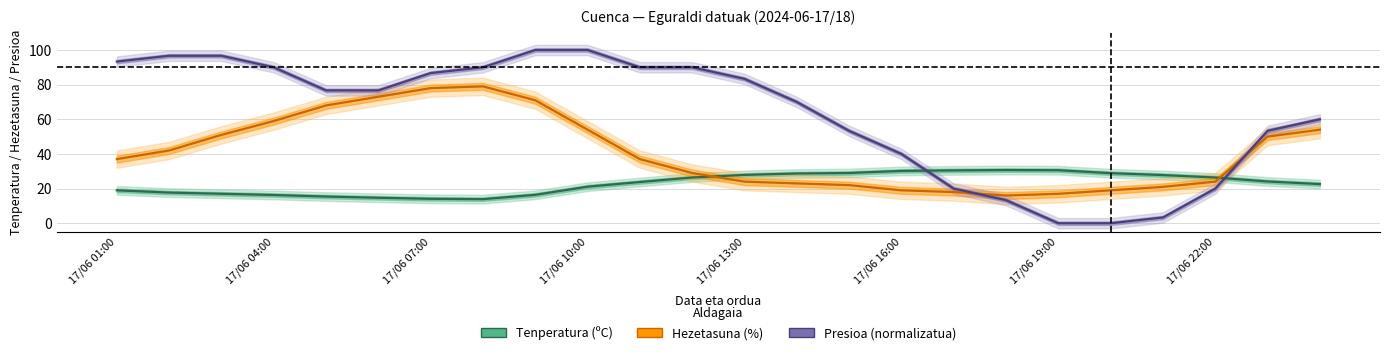

How many data points in Hezetasuna (%) are above 37?

11